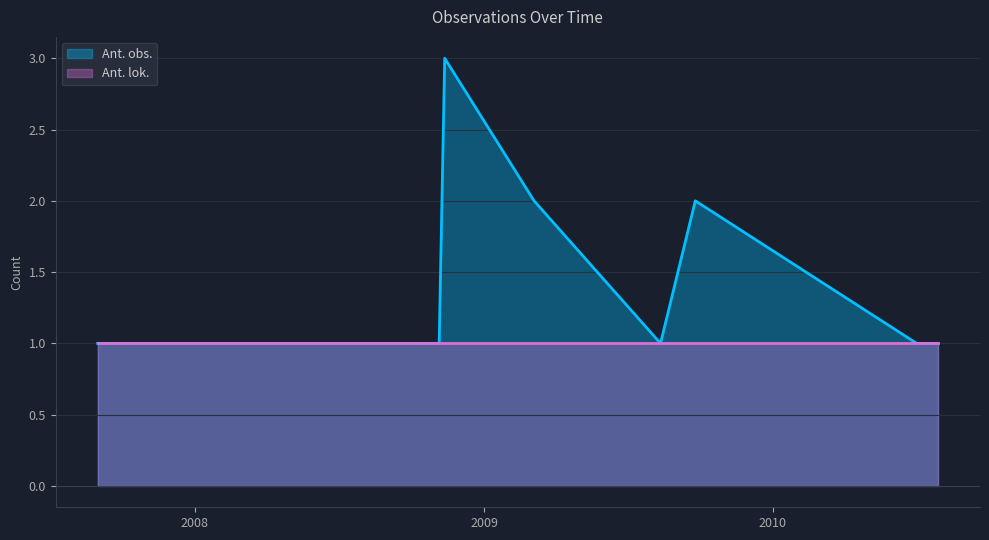

At 2009-08-12, list the series in order from smallest to largest.

Ant. obs., Ant. lok.